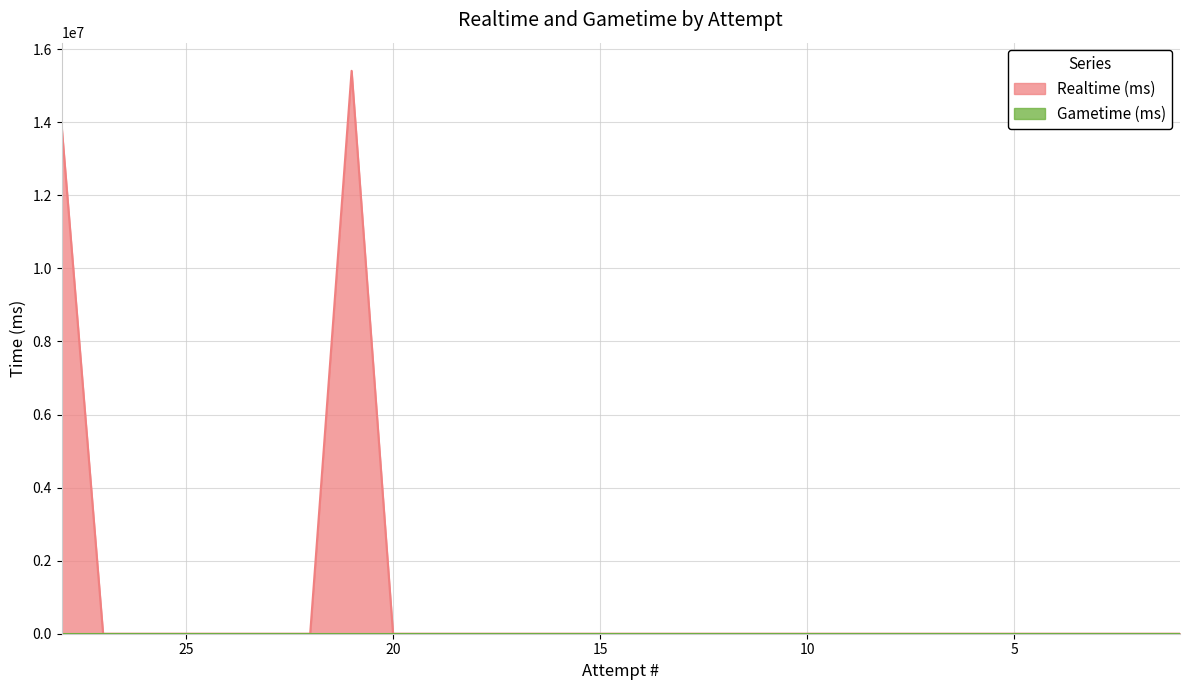

What is the difference between the maximum and second lowest values?

15408270